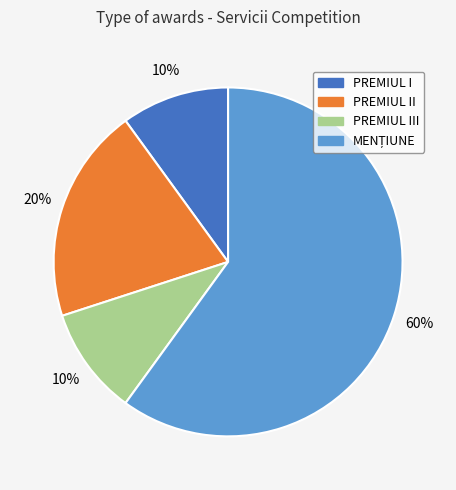

Is there a majority slice in this chart?

Yes